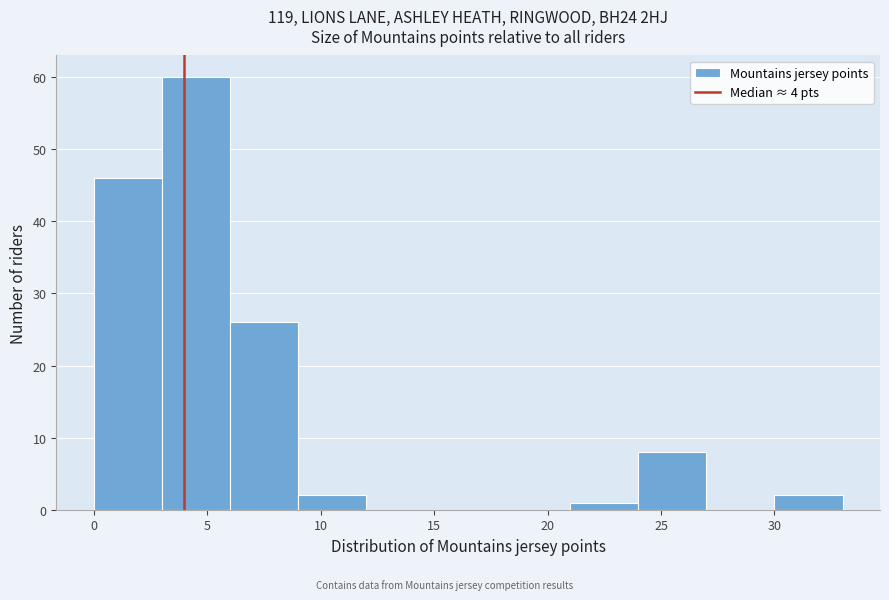

Reading left to right, list every bar in this chart as the range it spans on the x-axis followed by its height. The values are not printed on the chart, so give them approximately, as read against the axis.

0 to 3: 46
3 to 6: 60
6 to 9: 26
9 to 12: 2
12 to 15: 0
15 to 18: 0
18 to 21: 0
21 to 24: 1
24 to 27: 8
27 to 30: 0
30 to 33: 2